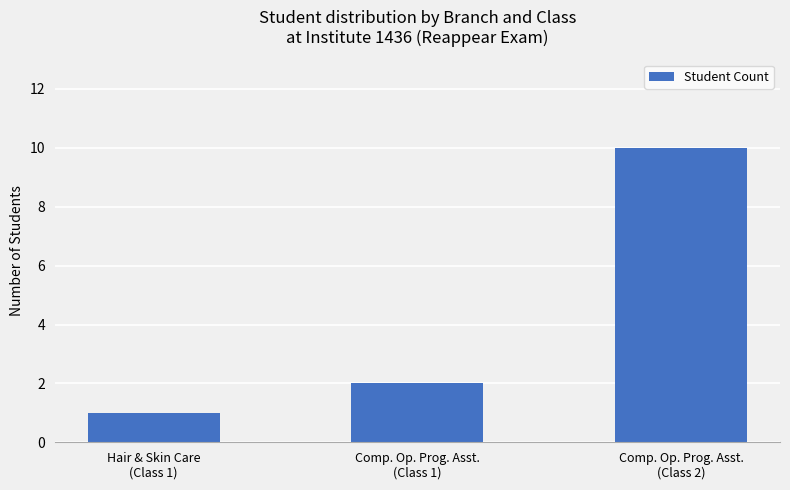

Reading right to left, transcribe all the data shown in this chart.

Comp. Op. Prog. Asst.
(Class 2)=10	Comp. Op. Prog. Asst.
(Class 1)=2	Hair & Skin Care
(Class 1)=1